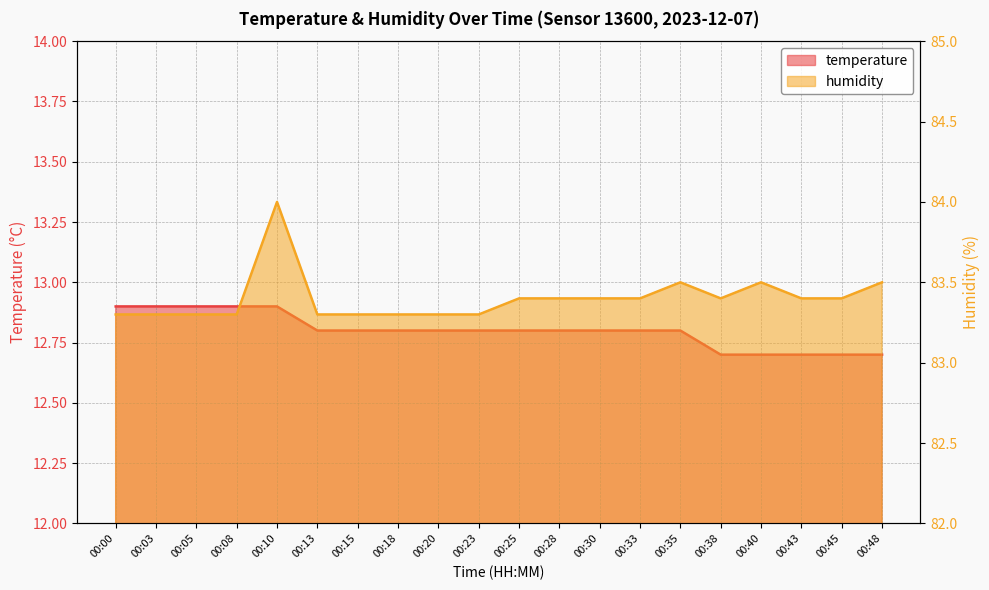

List the labels in order of temperature value, largest first.

00:00, 00:03, 00:05, 00:08, 00:10, 00:13, 00:15, 00:18, 00:20, 00:23, 00:25, 00:28, 00:30, 00:33, 00:35, 00:38, 00:40, 00:43, 00:45, 00:48